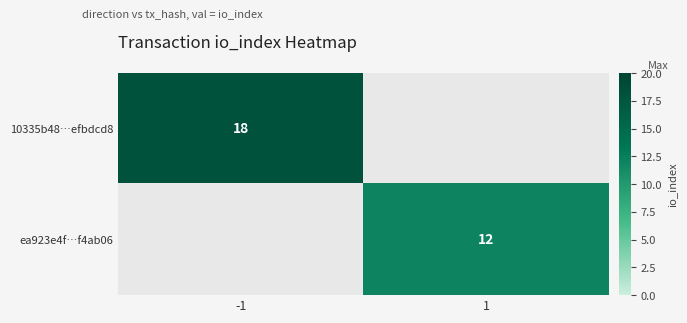

True or false: ea923e4f…f4ab06 has a value of 5 at 1.

False